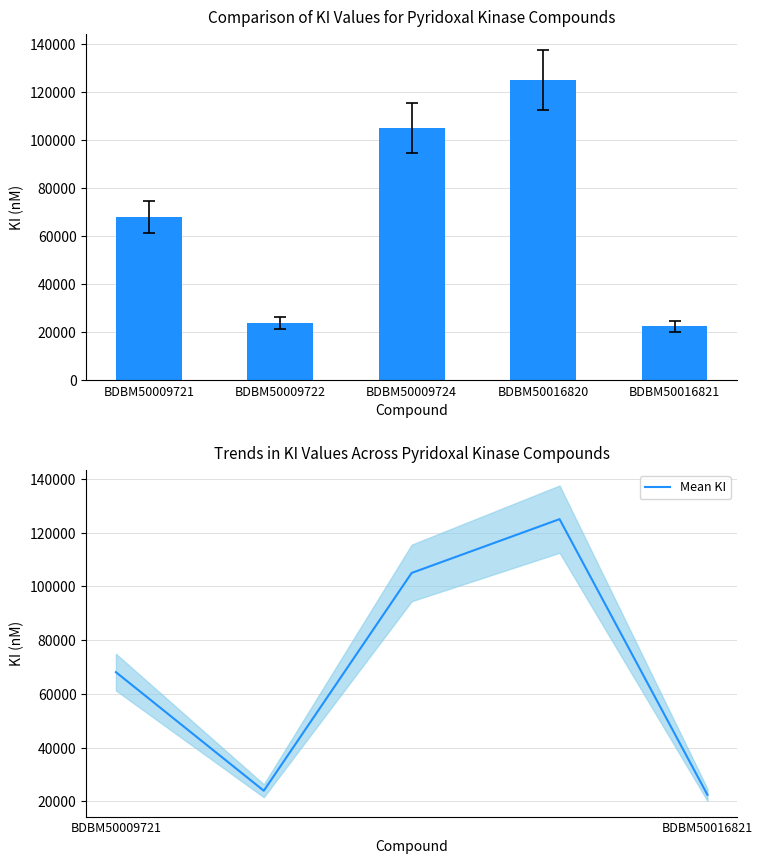

Which series has the largest range (max minus min)?

KI